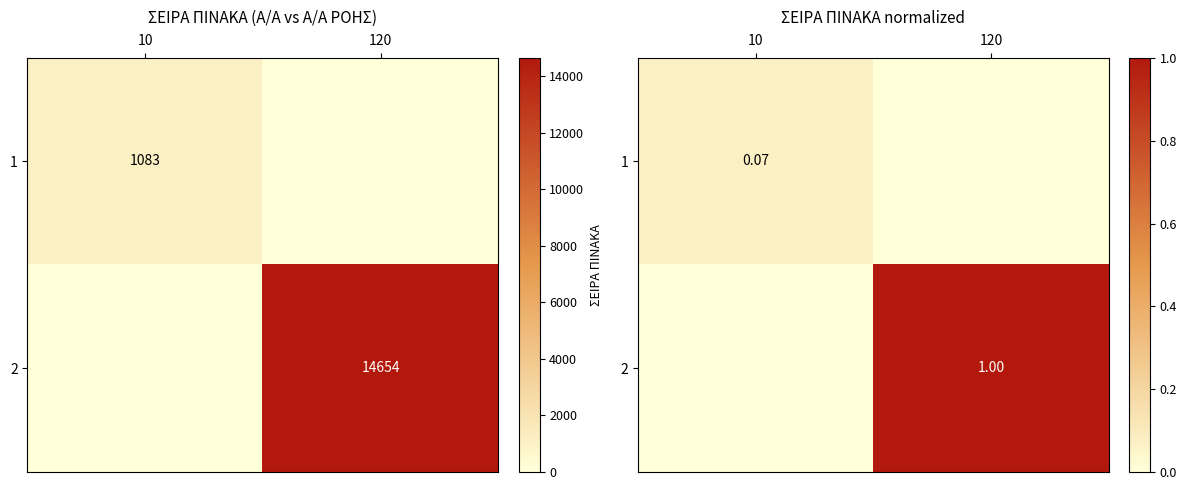

Rank the categories by 2 value from highest to lowest.

120, 10